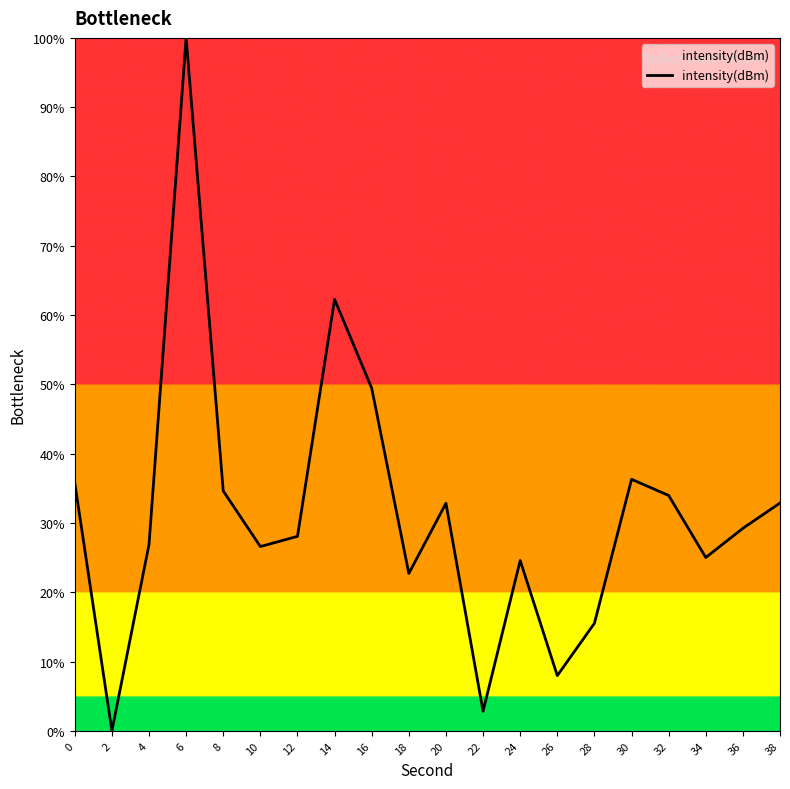

Approximately how many times larger is the value at 10 compared to 30?

0.7